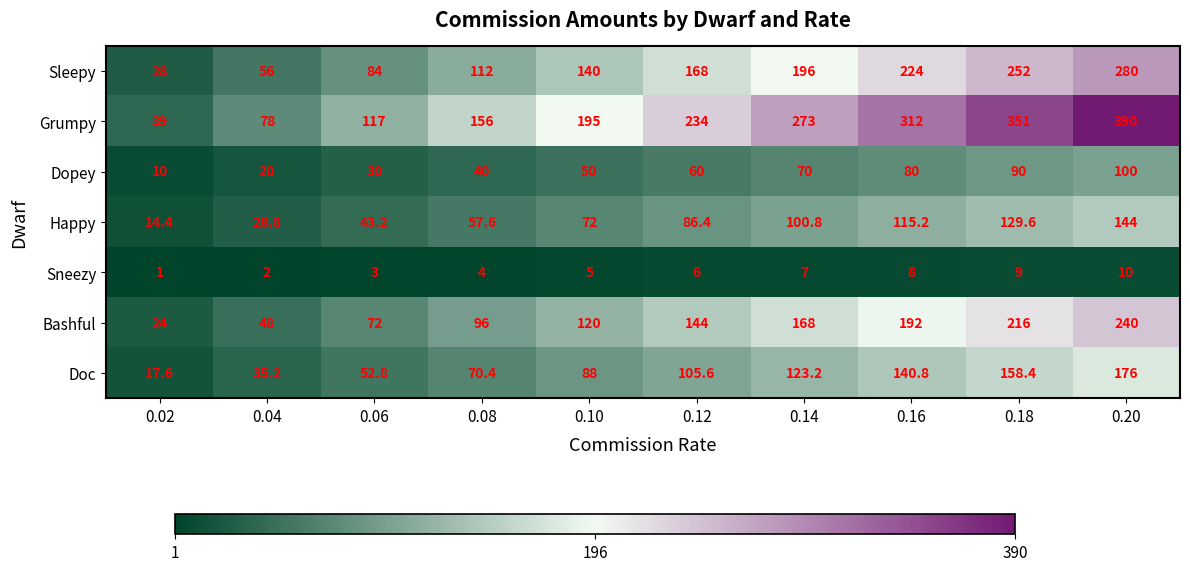

What is the difference between the Doc values at 0.02 and 0.20?

158.4